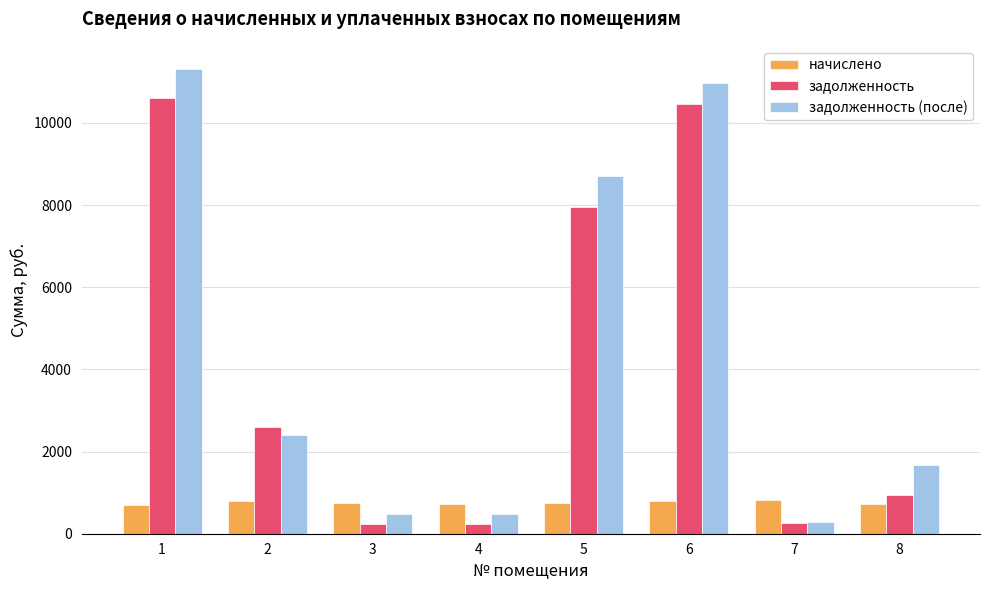

What is the value of the задолженность (после) bar at the 2nd from the left?

2391.2